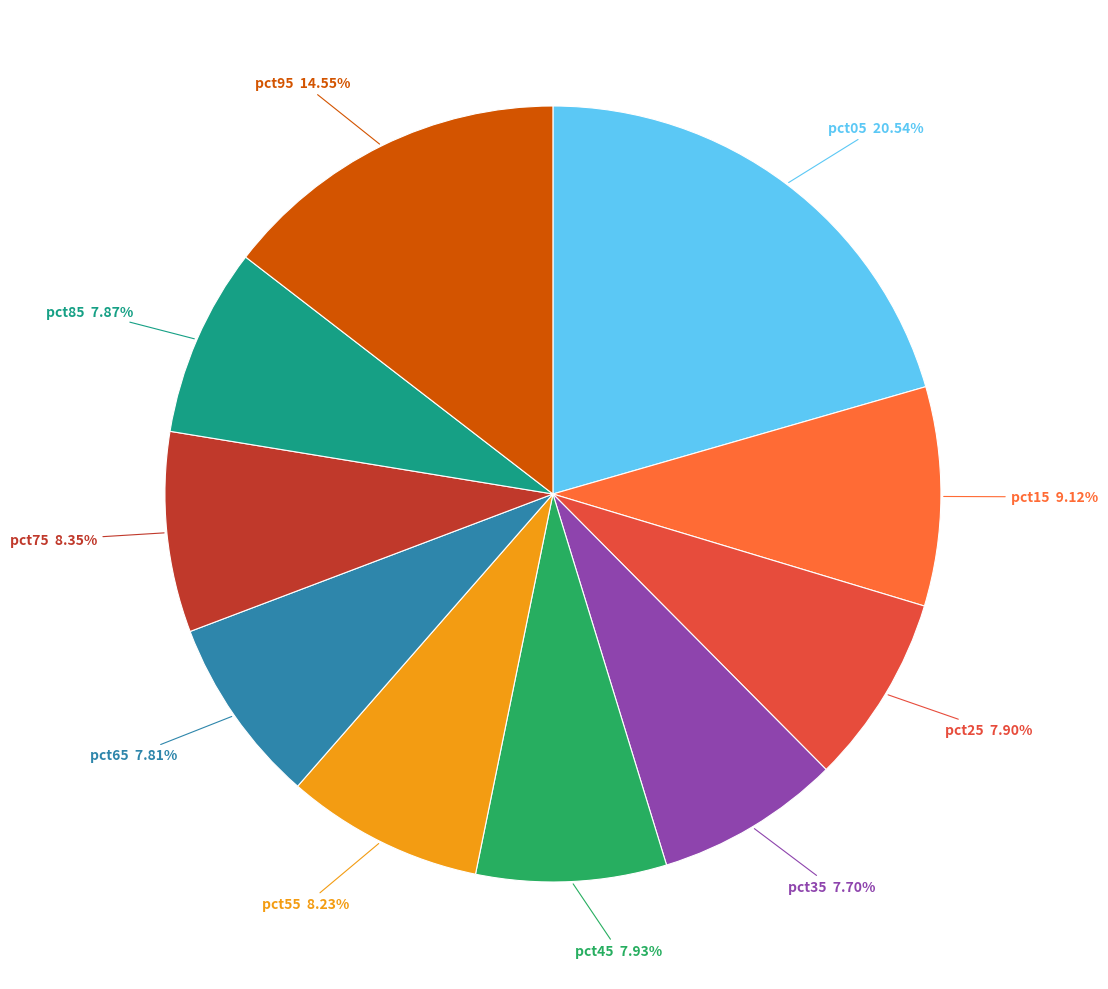

What is the ratio of the value at pct65 to the value at pct95?

0.5